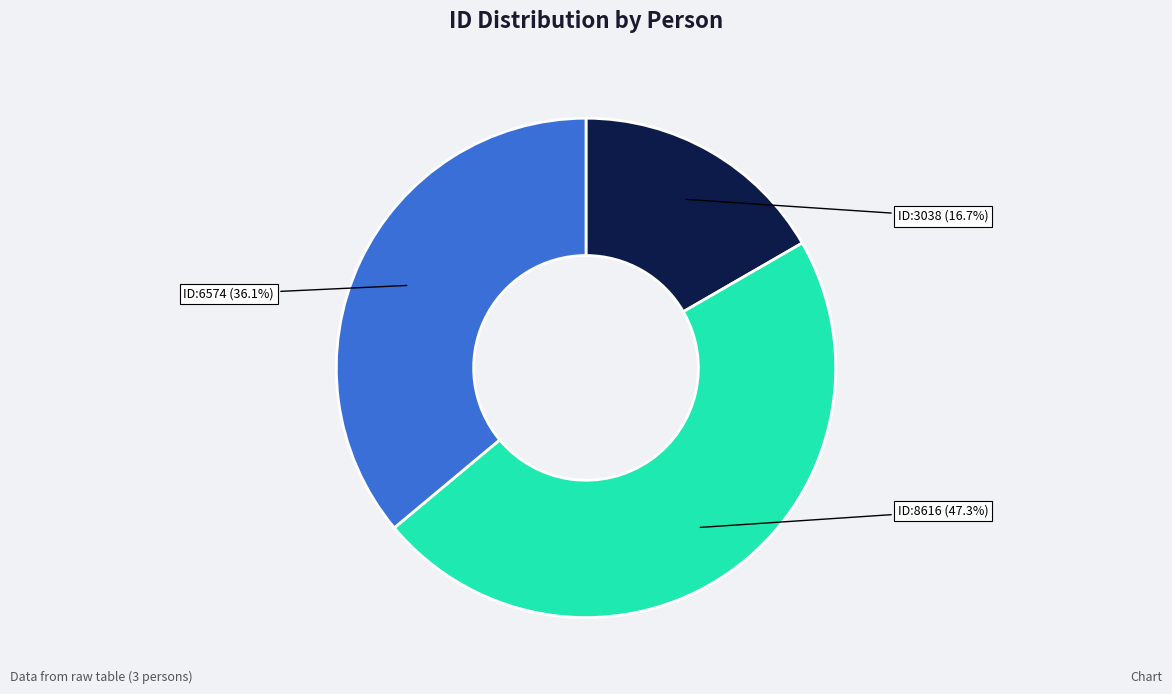

Is there any slice that represents more than half of the pie?

No